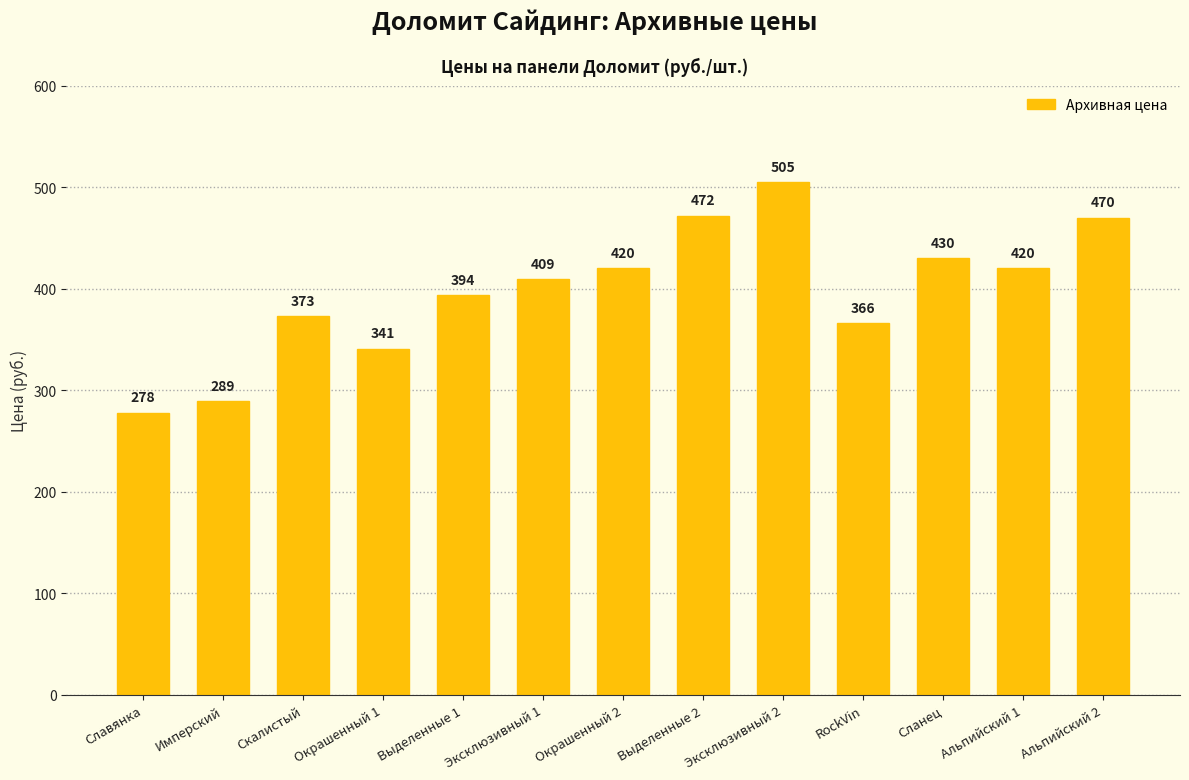

What is the difference between the values at Выделенные 2 and Славянка?

194